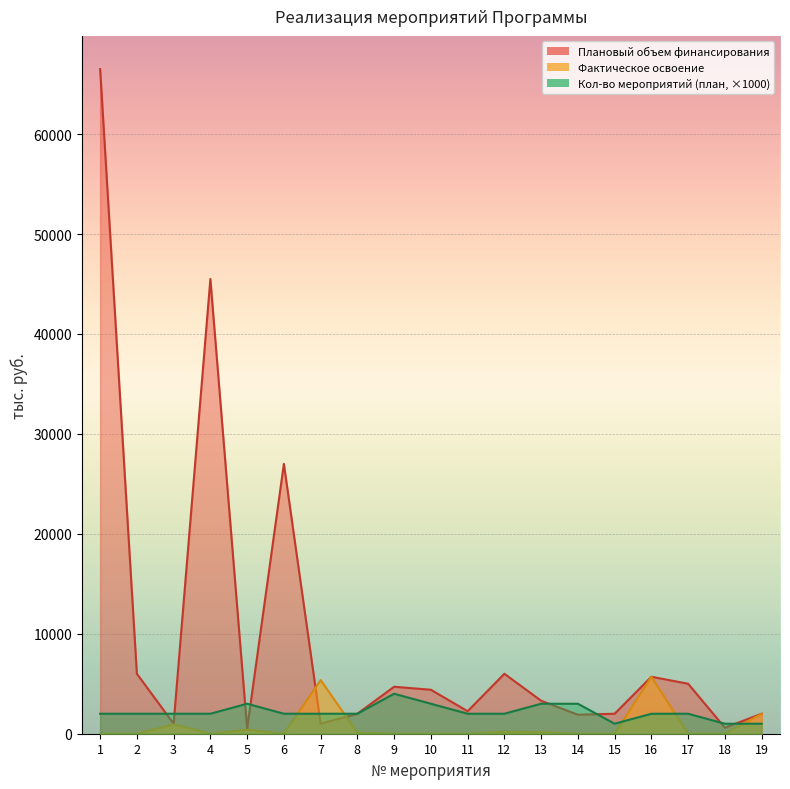

What is the difference between the Количество мероприятий (план) values at 15 and 17?

1000.0